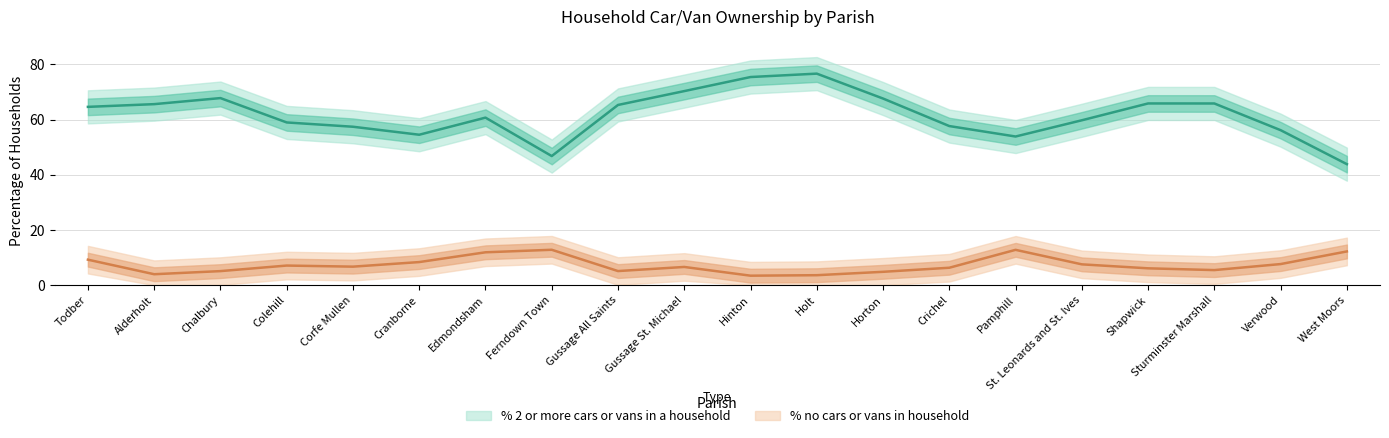

At which category is the sum across all series the highest?

Holt